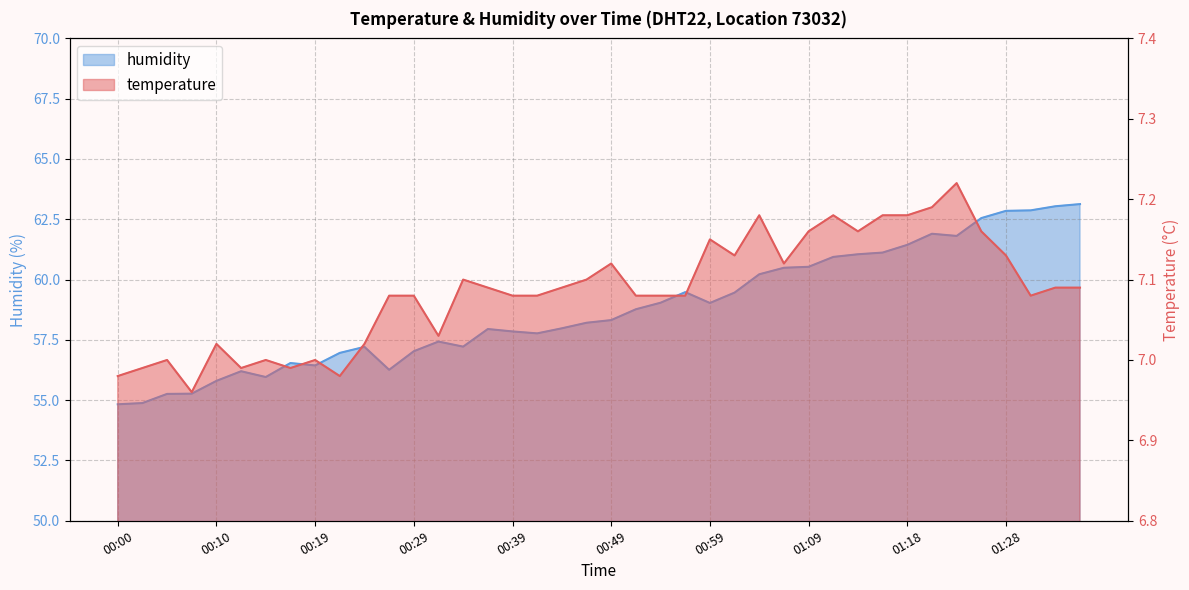

Which series has the widest spread of values?

humidity